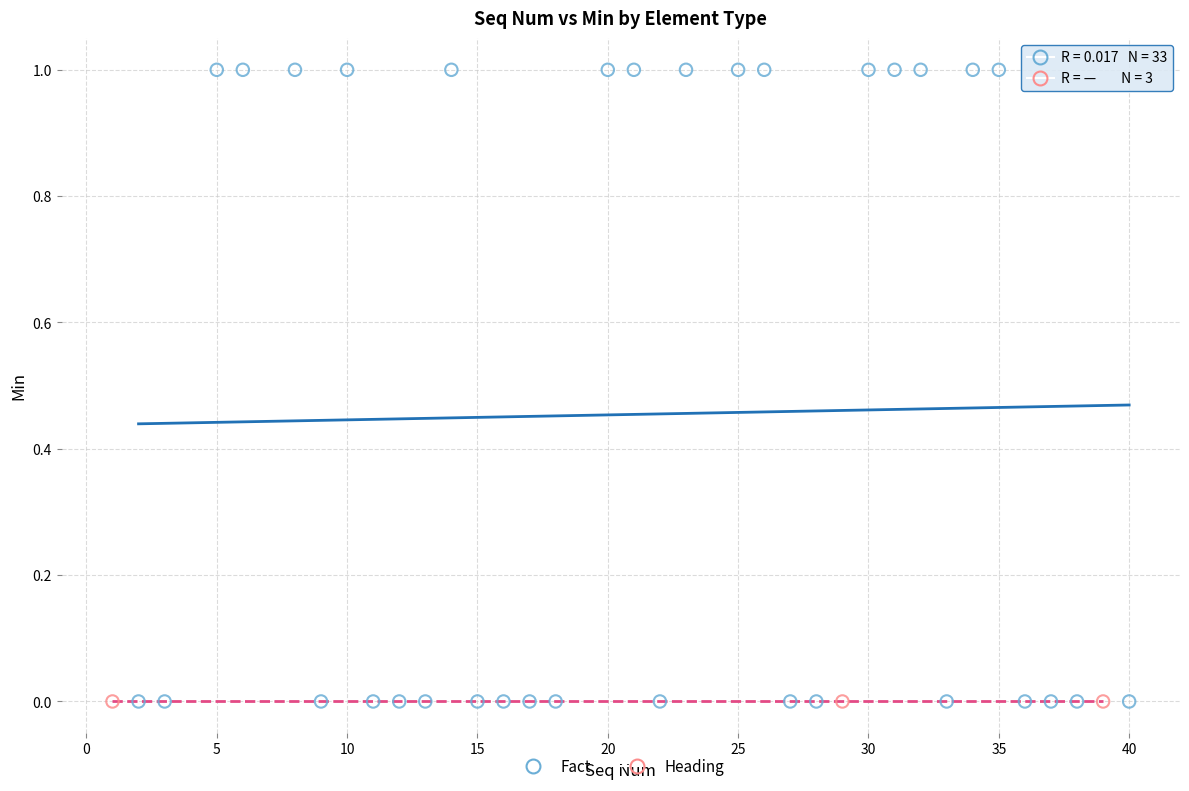

Which series contains the highest Y value?

Fact